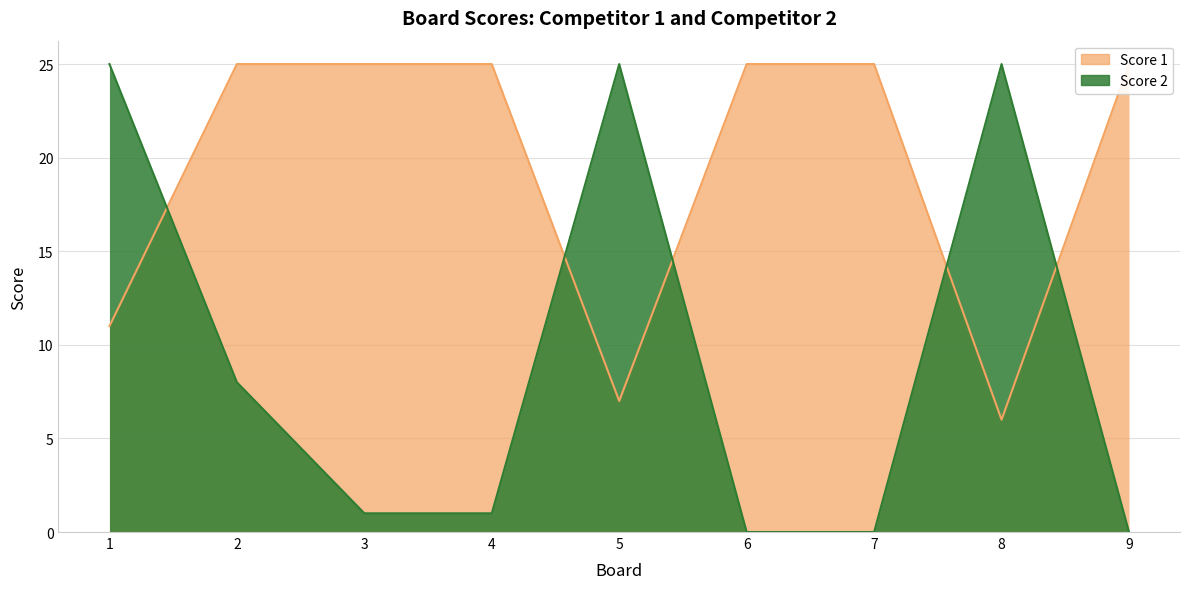

How many values in the Score 2 series are below 1?

3